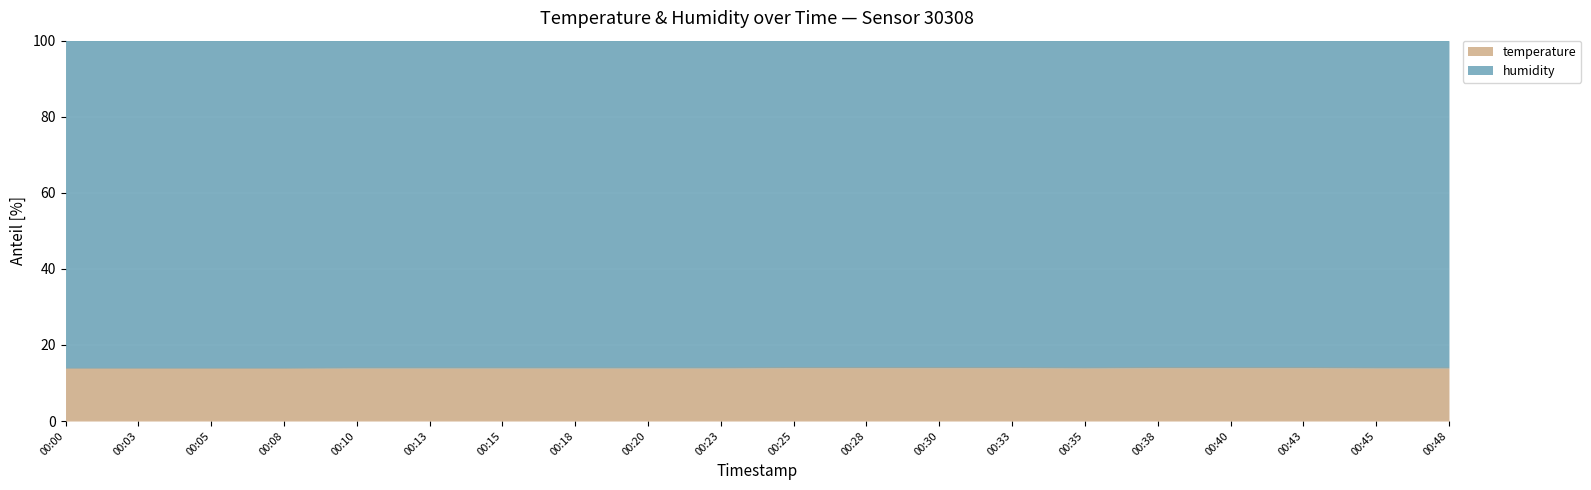

The value at 00:18 is 22.5. True or false?

False